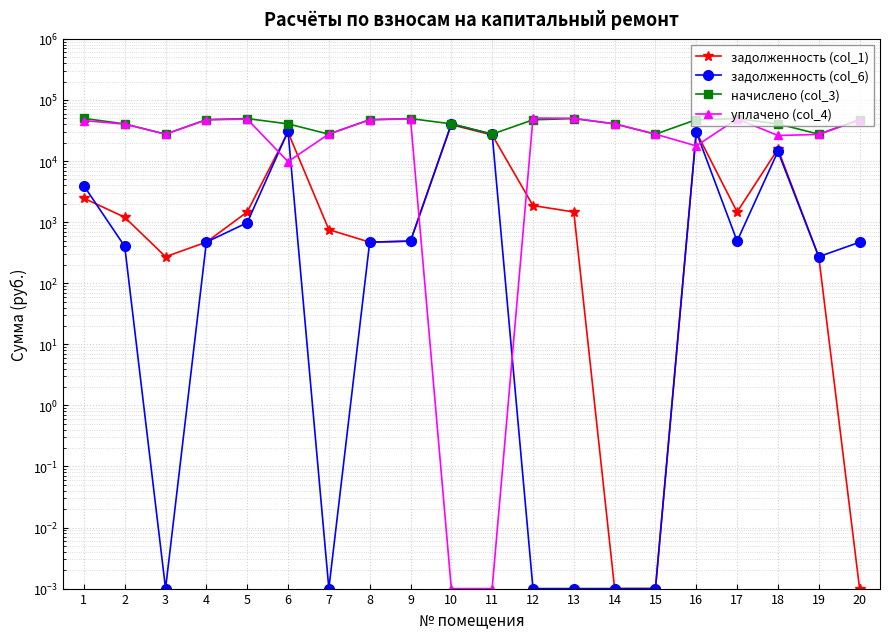

What is the highest value of the начислено (col_3) series?

49904.8